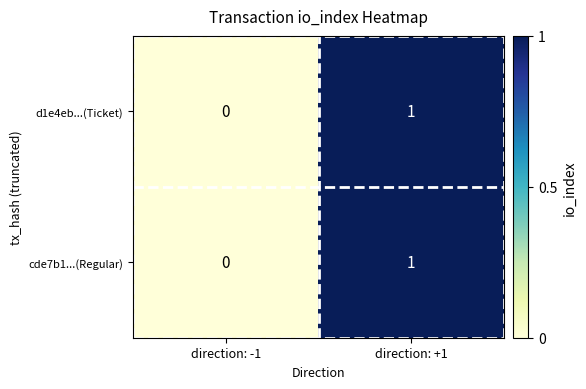

Which category has the lowest value in the d1e4eb...(Ticket) series?

direction: -1